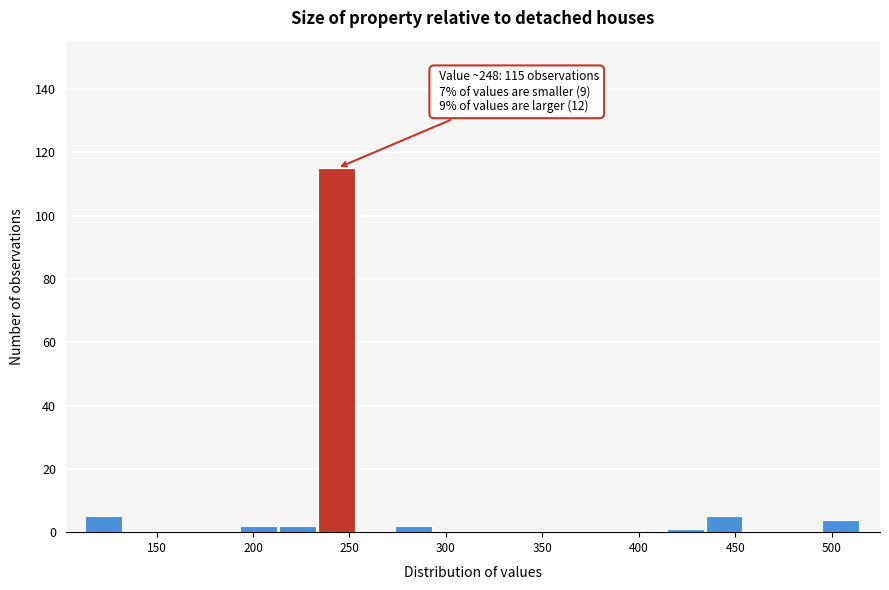

Which range on the x-axis has the tallest bar?

235 to 255